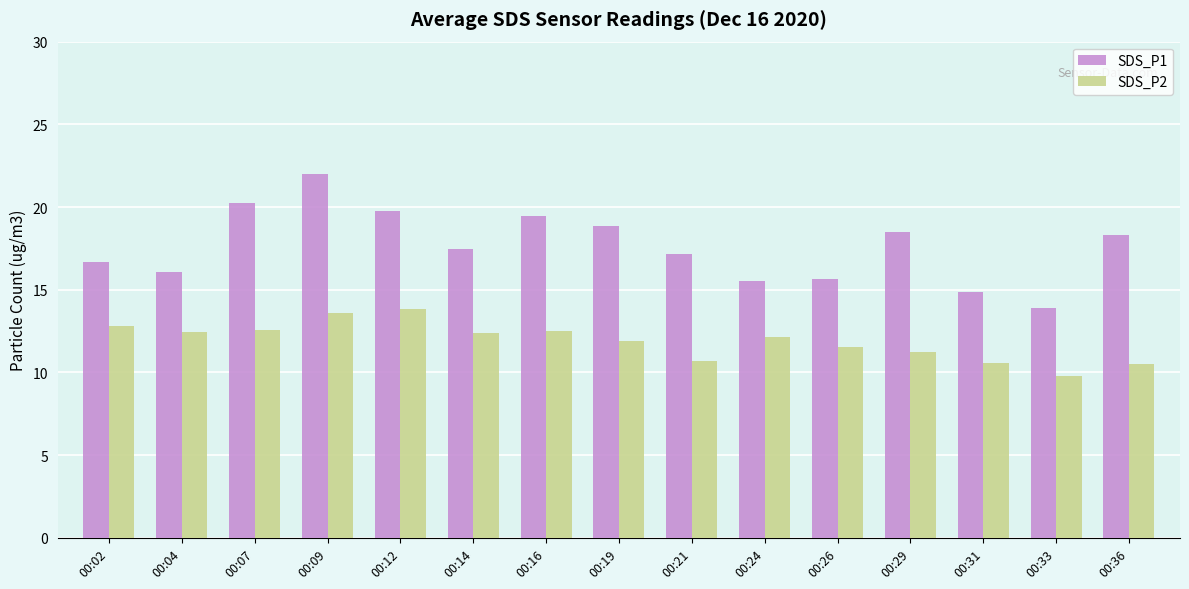

At 00:19, list the series in order from largest to smallest.

SDS_P1, SDS_P2